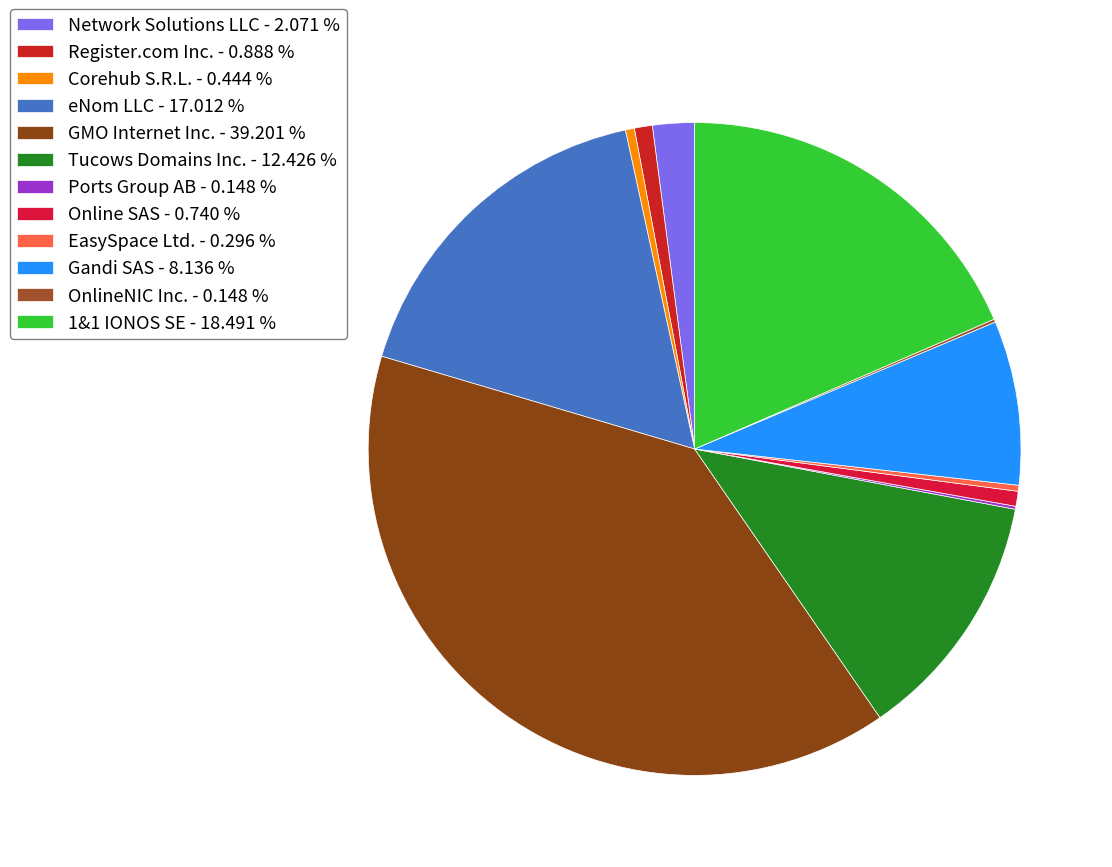

To the nearest percent, what is the difference between the largest and smallest slice percentages?

39%